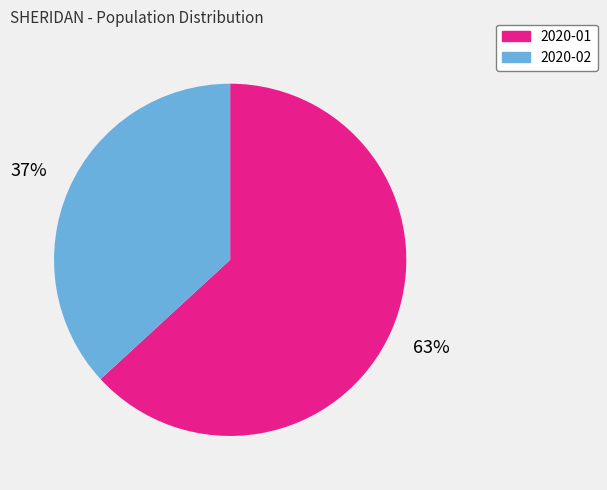

Which slice represents more than half of the pie?

2020-01